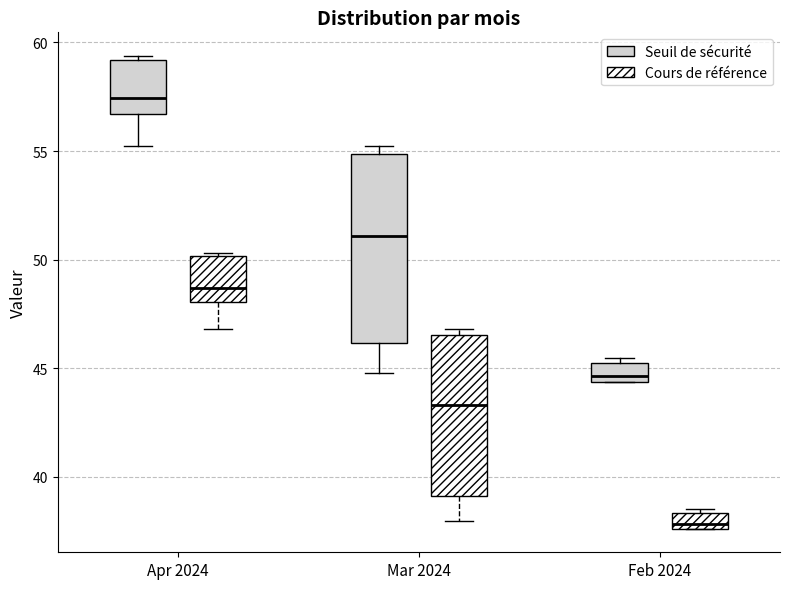

Comparing the boxes themselves (not the whiskers), which one is the tallest?

Mar 2024 (Seuil de sécurité)